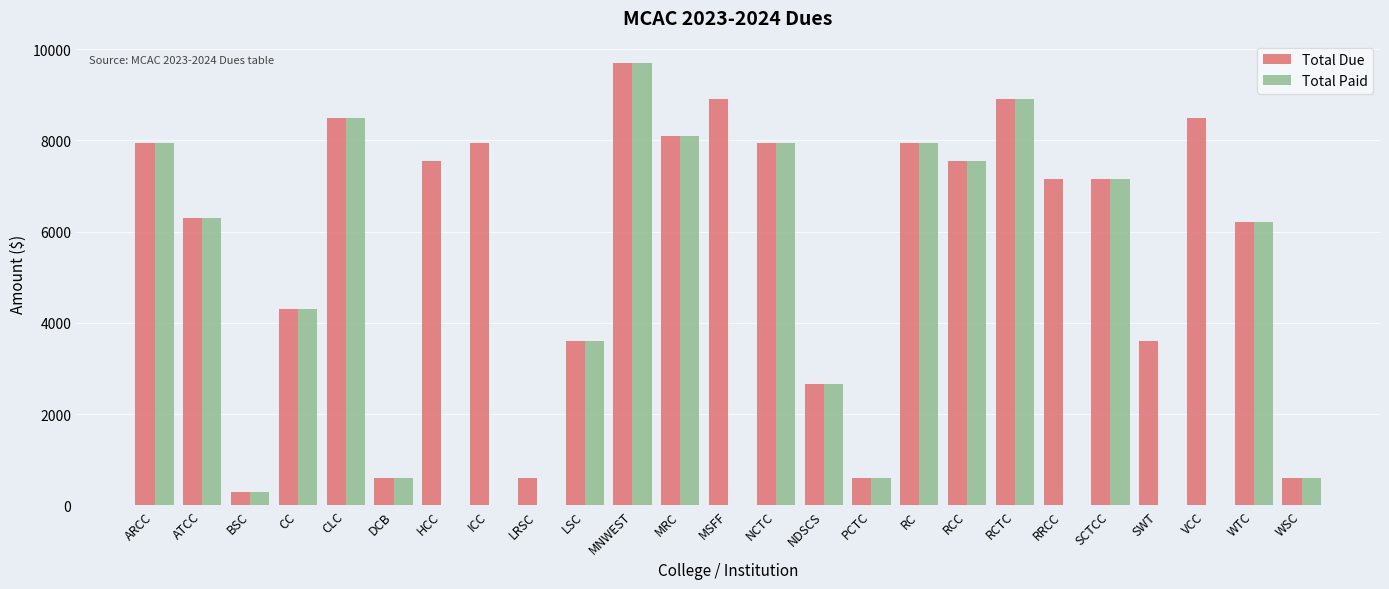

What is the sum of all Total Due values?

143150